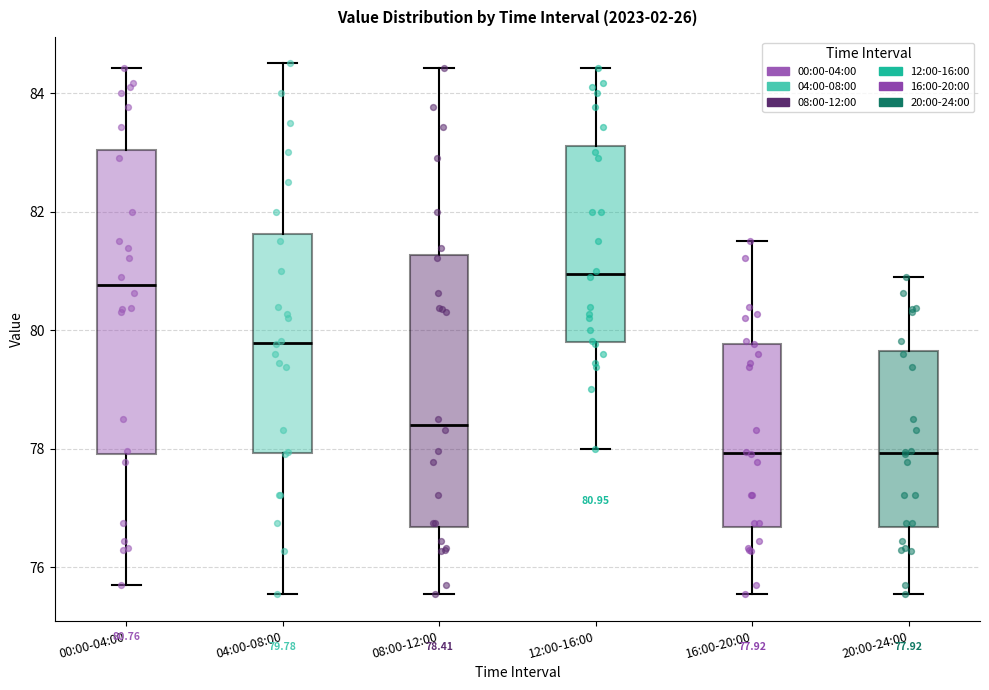

Comparing the boxes themselves (not the whiskers), which one is the tallest?

00:00-04:00